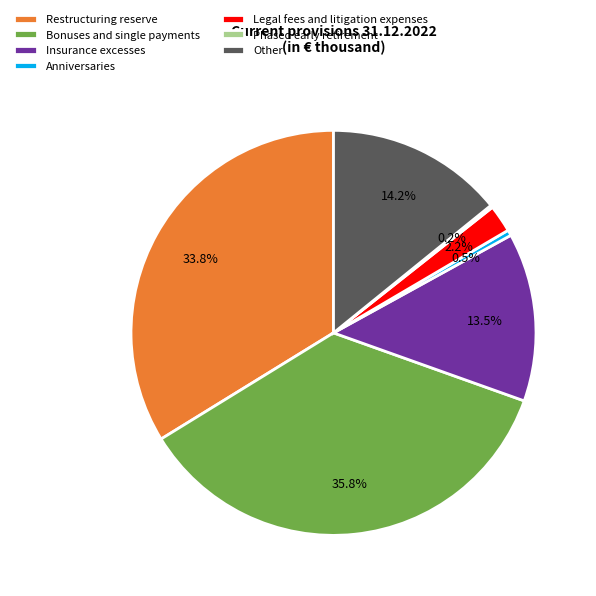

Approximately how many times larger is the value at Insurance excesses compared to Other?

1.0